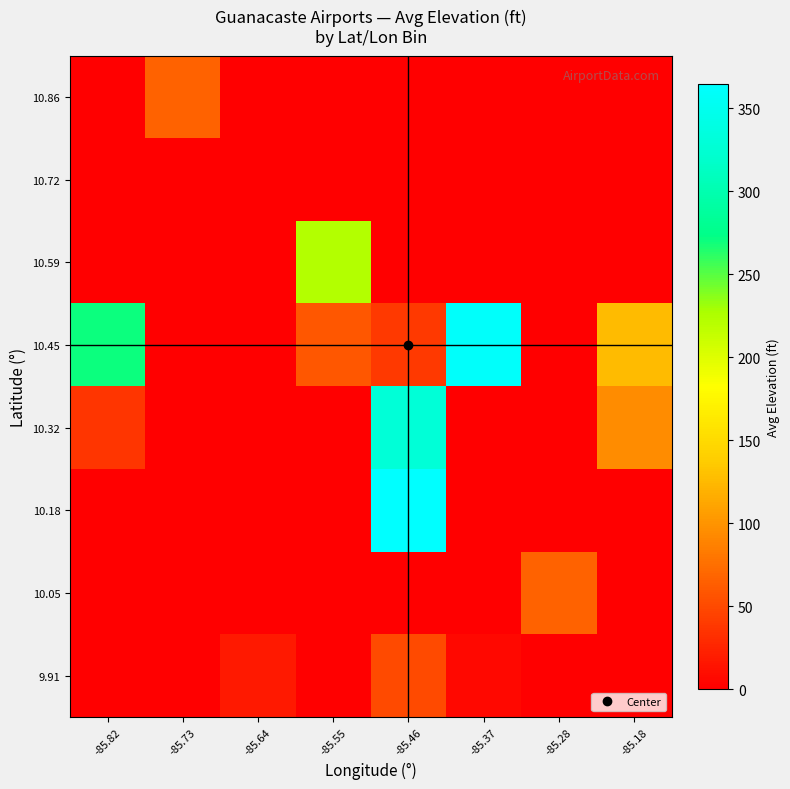

Reading right to left, extract all data points from this chart.

9.91: -85.18=0.0	-85.28=0.0	-85.37=7.0	-85.46=50.0	-85.55=0.0	-85.64=18.0	-85.73=0.0	-85.82=0.0
10.05: -85.18=0.0	-85.28=66.0	-85.37=0.0	-85.46=0.0	-85.55=0.0	-85.64=0.0	-85.73=0.0	-85.82=0.0
10.18: -85.18=0.0	-85.28=0.0	-85.37=0.0	-85.46=365.0	-85.55=0.0	-85.64=0.0	-85.73=0.0	-85.82=0.0
10.32: -85.18=95.0	-85.28=0.0	-85.37=0.0	-85.46=328.0	-85.55=0.0	-85.64=0.0	-85.73=0.0	-85.82=37.0
10.45: -85.18=125.5	-85.28=0.0	-85.37=361.0	-85.46=39.0	-85.55=59.0	-85.64=0.0	-85.73=0.0	-85.82=270.0
10.59: -85.18=0.0	-85.28=0.0	-85.37=0.0	-85.46=0.0	-85.55=223.5	-85.64=0.0	-85.73=0.0	-85.82=0.0
10.72: -85.18=0.0	-85.28=0.0	-85.37=0.0	-85.46=0.0	-85.55=0.0	-85.64=0.0	-85.73=0.0	-85.82=0.0
10.86: -85.18=0.0	-85.28=0.0	-85.37=0.0	-85.46=0.0	-85.55=0.0	-85.64=0.0	-85.73=66.0	-85.82=0.0